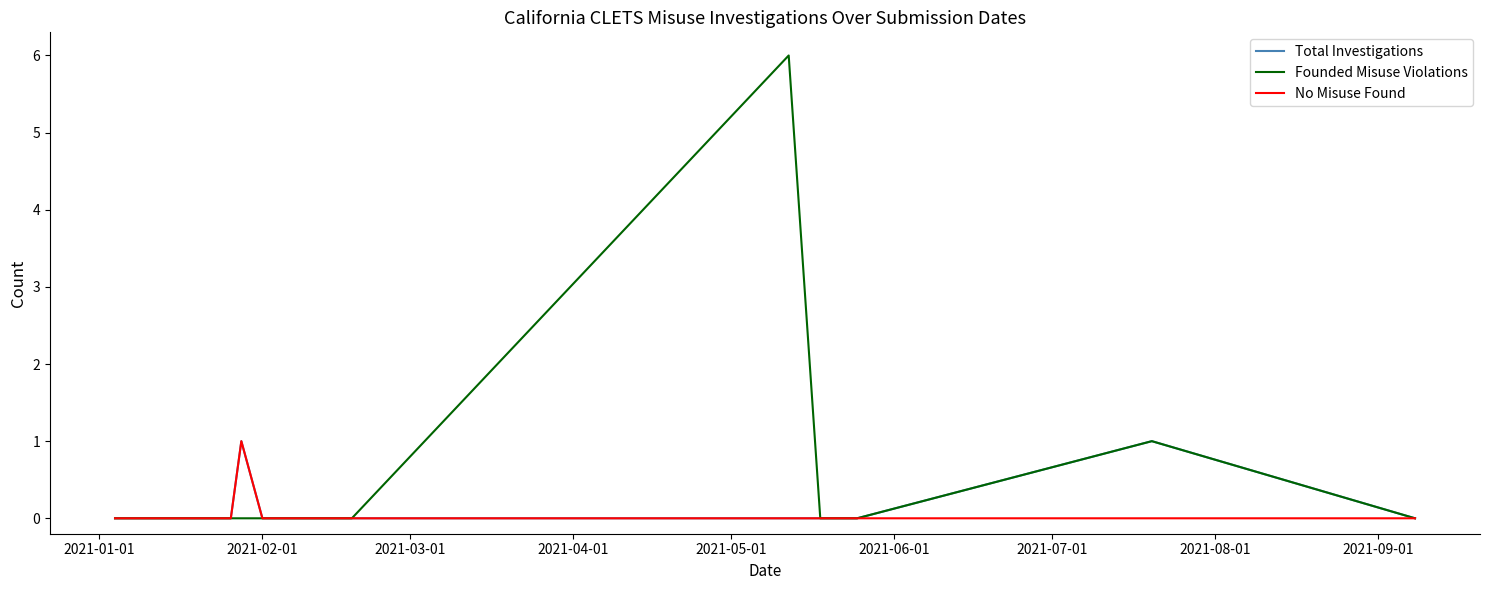

Which series has the largest range (max minus min)?

Founded Misuse Violations